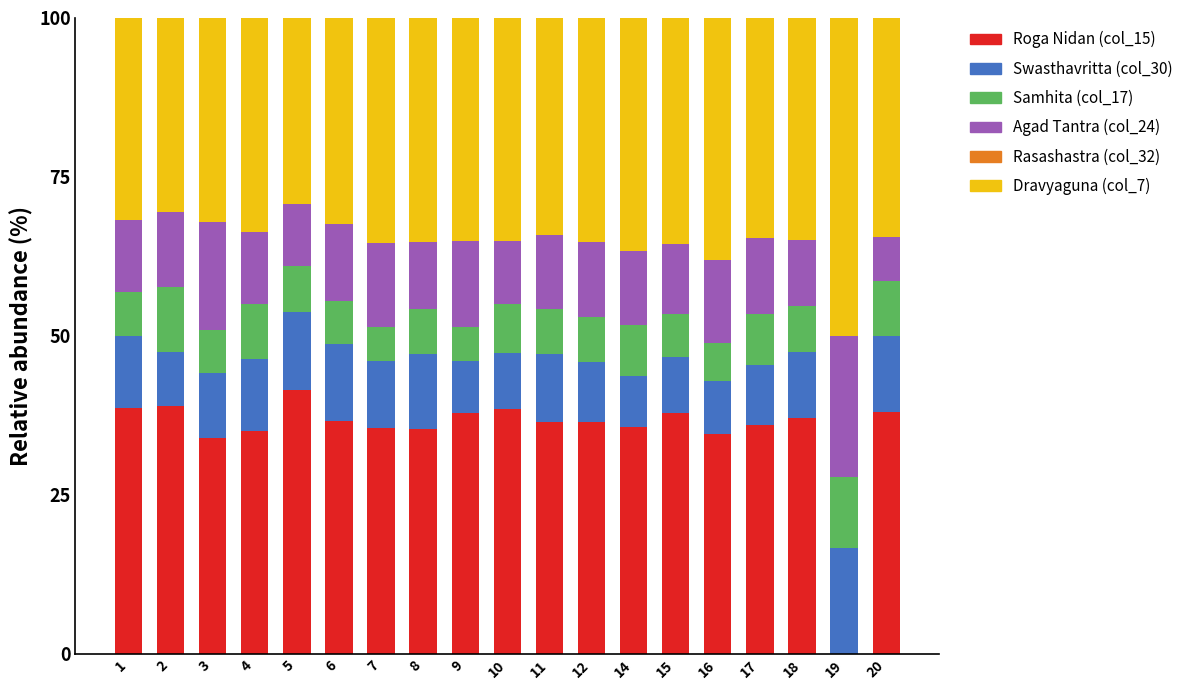

Does the chart contain stacked bars?

Yes